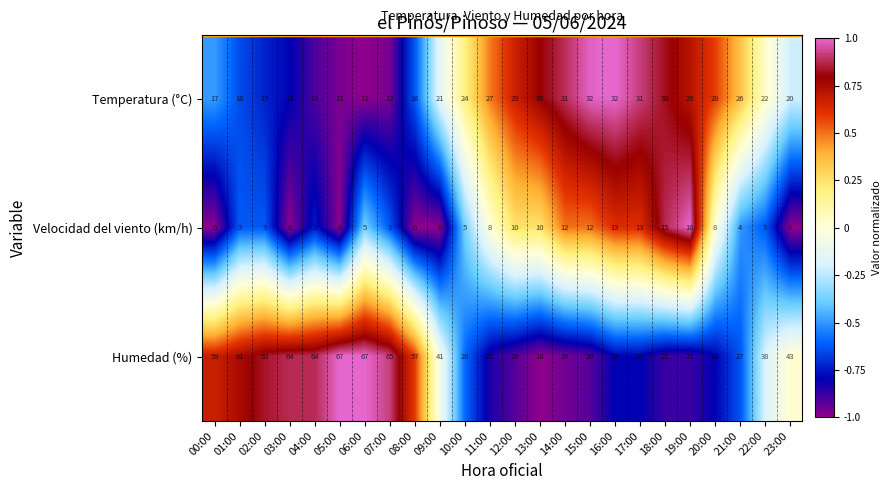

How many series are shown in this chart?

3